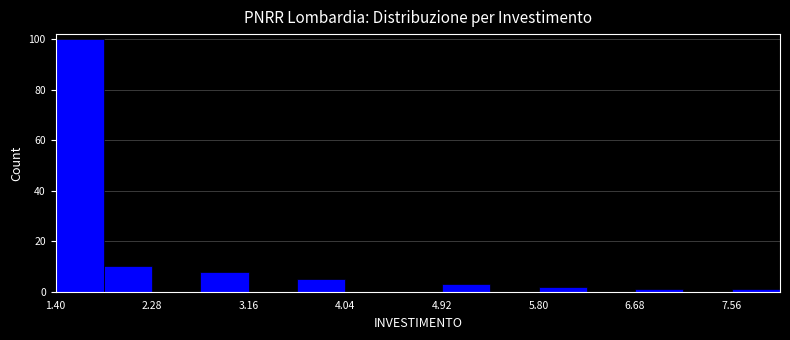

How tall is the bar that spans 3.60 to 4.04 on the x-axis? Neither the bar edges nor the heights are printed on the chart, so give them approximately, as read against the axes.

6